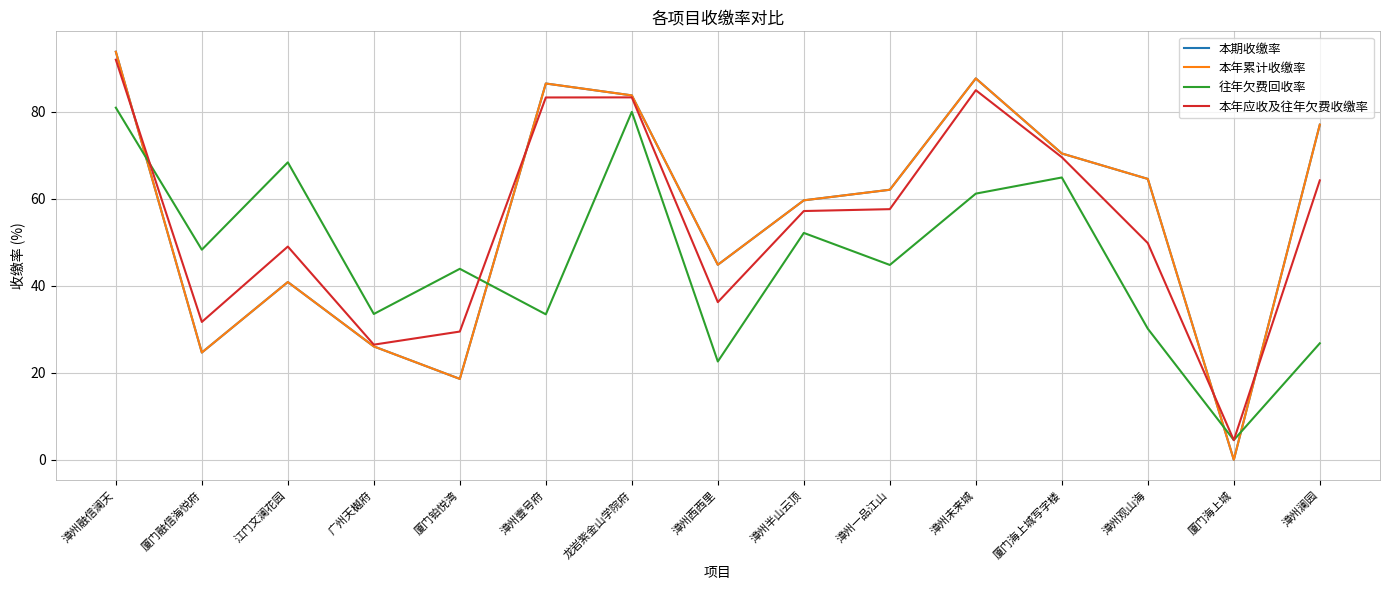

Reading left to right, what are all the values shown in this chart?

本期收缴率: 漳州融信澜天=93.8	厦门融信海悦府=24.6	江门文澜花园=40.9	广州天樾府=26.1	厦门铂悦湾=18.6	漳州壹号府=86.5	龙岩紫金山学院府=83.8	漳州西西里=44.8	漳州半山云顶=59.6	漳州一品江山=62.1	漳州未来城=87.7	厦门海上城写字楼=70.4	漳州观山海=64.5	厦门海上城=0.0	漳州澜园=77.0
本年累计收缴率: 漳州融信澜天=93.8	厦门融信海悦府=24.6	江门文澜花园=40.9	广州天樾府=26.1	厦门铂悦湾=18.6	漳州壹号府=86.5	龙岩紫金山学院府=83.8	漳州西西里=44.8	漳州半山云顶=59.6	漳州一品江山=62.1	漳州未来城=87.7	厦门海上城写字楼=70.4	漳州观山海=64.5	厦门海上城=0.0	漳州澜园=77.0
往年欠费回收率: 漳州融信澜天=80.9	厦门融信海悦府=48.3	江门文澜花园=68.4	广州天樾府=33.5	厦门铂悦湾=43.9	漳州壹号府=33.4	龙岩紫金山学院府=80.0	漳州西西里=22.6	漳州半山云顶=52.1	漳州一品江山=44.8	漳州未来城=61.2	厦门海上城写字楼=64.9	漳州观山海=30.1	厦门海上城=4.5	漳州澜园=26.8
本年应收及往年欠费收缴率: 漳州融信澜天=92.0	厦门融信海悦府=31.7	江门文澜花园=49.0	广州天樾府=26.5	厦门铂悦湾=29.5	漳州壹号府=83.3	龙岩紫金山学院府=83.3	漳州西西里=36.2	漳州半山云顶=57.2	漳州一品江山=57.6	漳州未来城=84.9	厦门海上城写字楼=69.5	漳州观山海=49.8	厦门海上城=4.5	漳州澜园=64.2